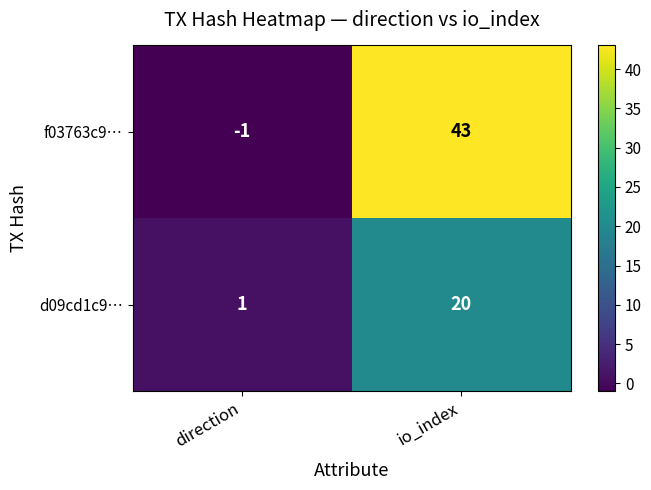

At how many categories does at least one series exceed 19?

1